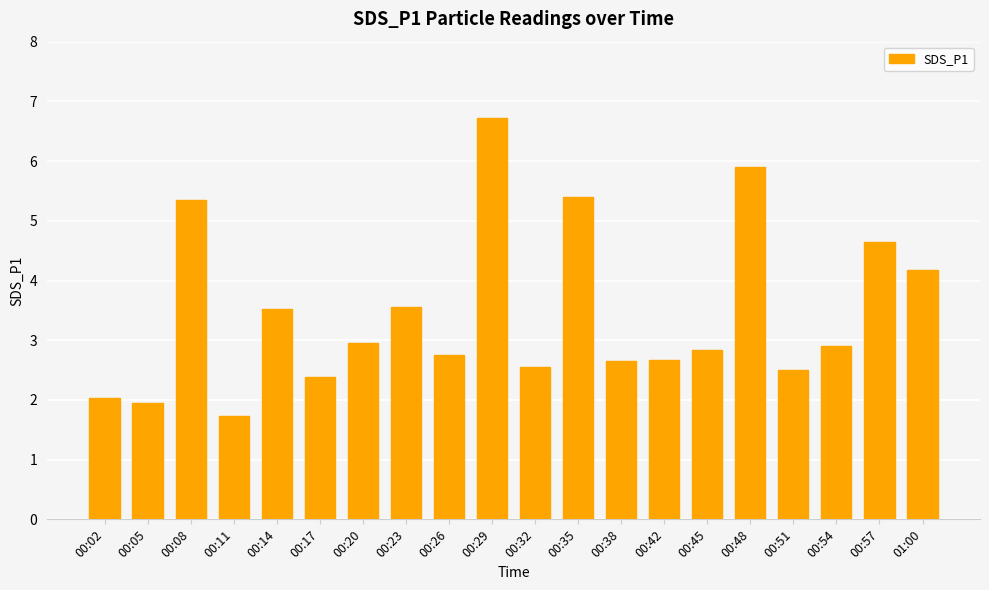

What is the ratio of the value at 00:23 to the value at 00:54?

1.2